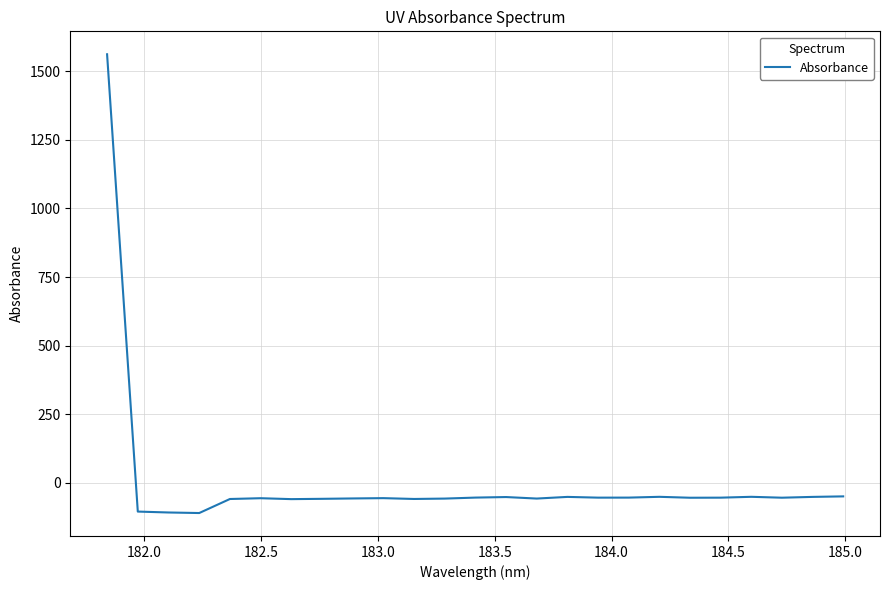

How many negative values are there?

24